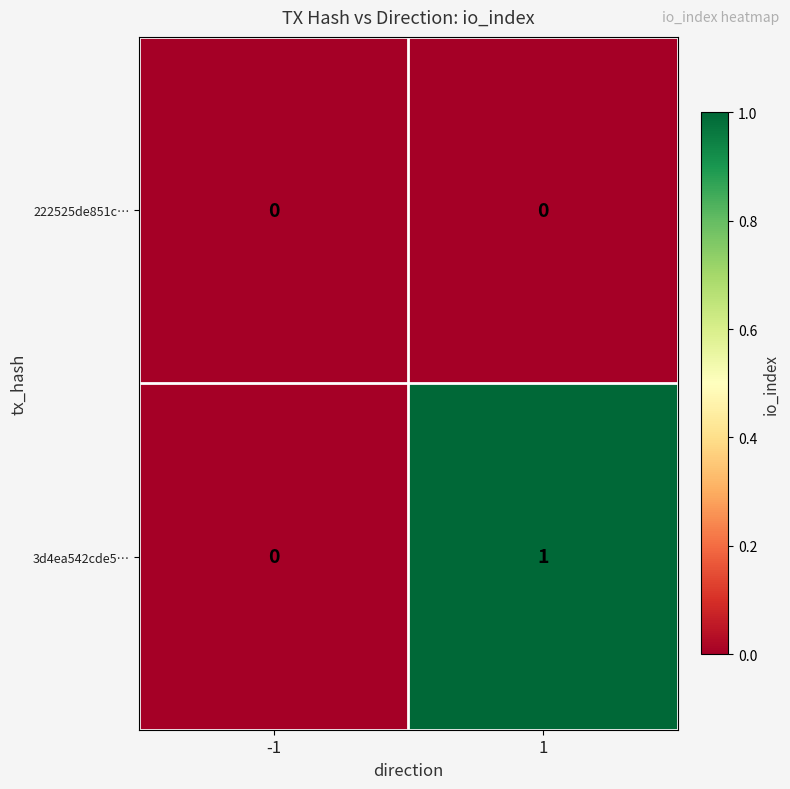

Which series has the largest total across all categories?

3d4ea542cde5…